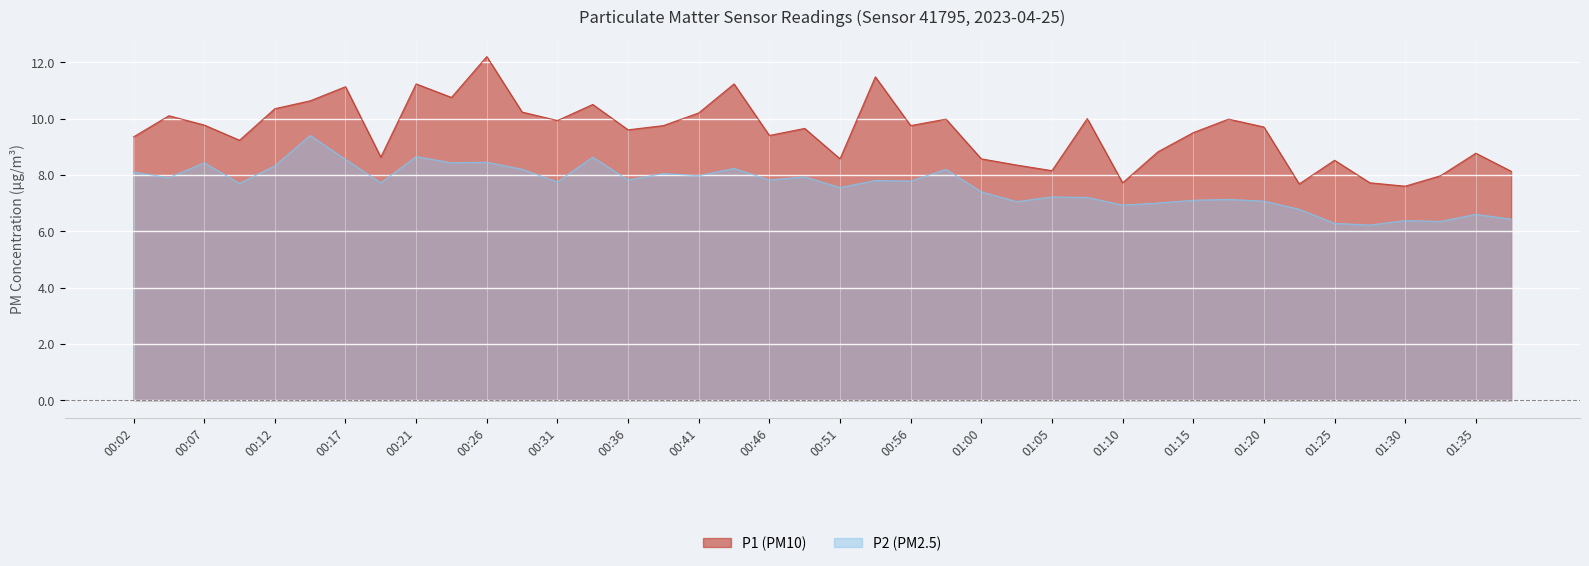

Reading right to left, what are all the values shown in this chart?

P1: 8.1	8.8	8.0	7.6	7.7	8.5	7.7	9.7	10.0	9.5	8.8	7.7	10.0	8.2	8.3	8.6	10.0	9.8	11.5	8.6	9.7	9.4	11.2	10.2	9.8	9.6	10.5	9.9	10.2	12.2	10.8	11.2	8.6	11.1	10.6	10.3	9.2	9.8	10.1	9.3
P2: 6.4	6.6	6.3	6.4	6.2	6.3	6.8	7.1	7.1	7.1	7.0	6.9	7.2	7.2	7.0	7.4	8.2	7.8	7.8	7.5	7.9	7.8	8.2	8.0	8.1	7.8	8.6	7.8	8.2	8.4	8.4	8.7	7.7	8.6	9.4	8.3	7.7	8.4	7.9	8.1